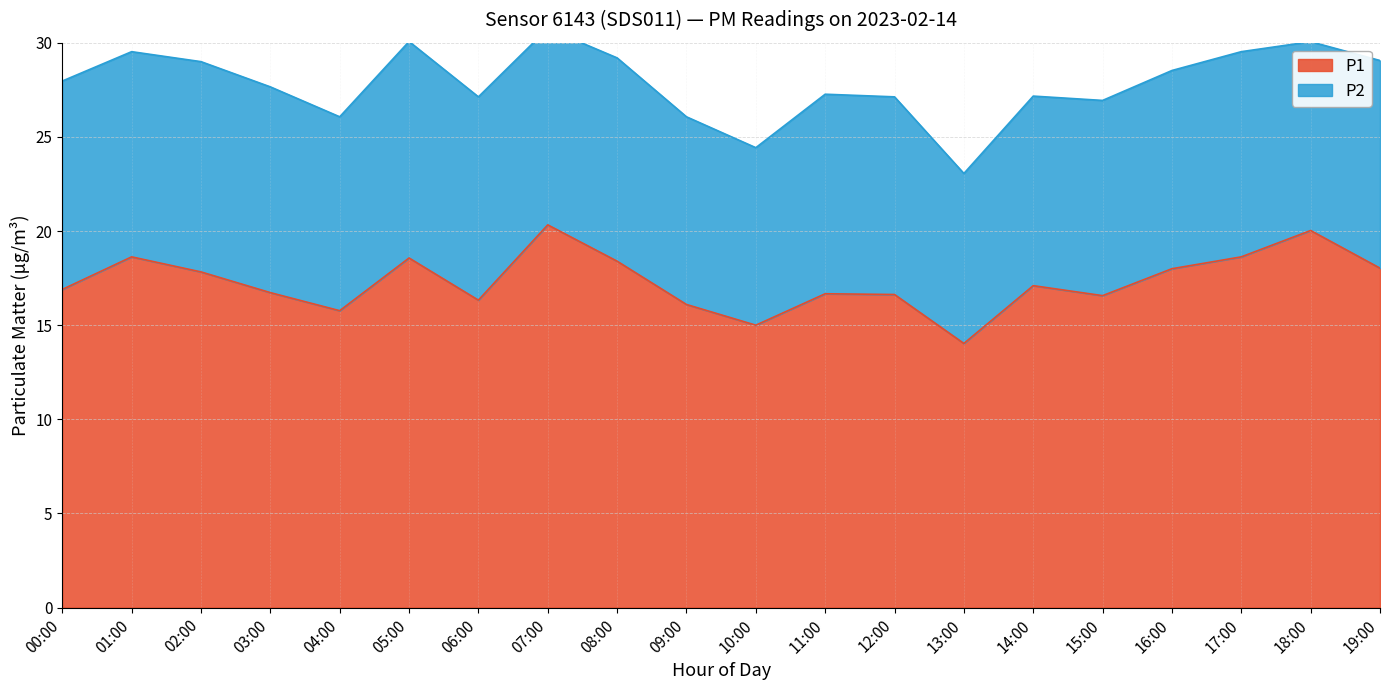

Where is the data nearest to the value 17?

00:00